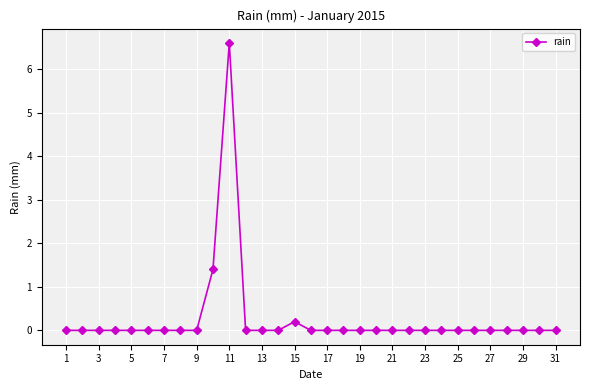

What is the maximum value shown in the chart?

6.6